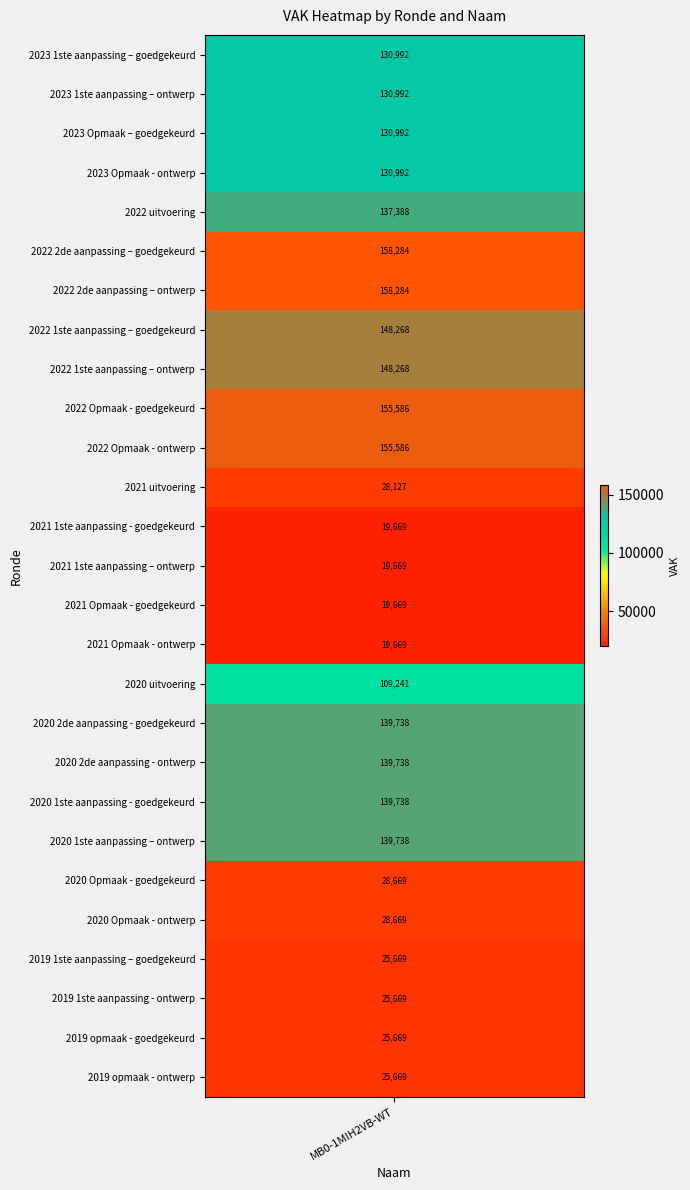

Approximately how many times larger is the value at 2020 1ste aanpassing - goedgekeurd compared to 2020 Opmaak - goedgekeurd?

4.9